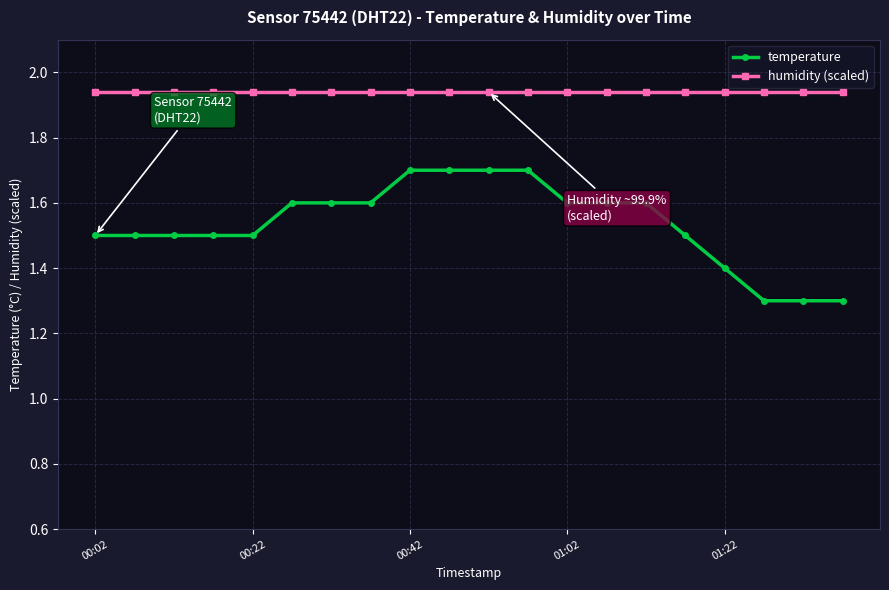

True or false: humidity (scaled) and temperature intersect in this chart.

False